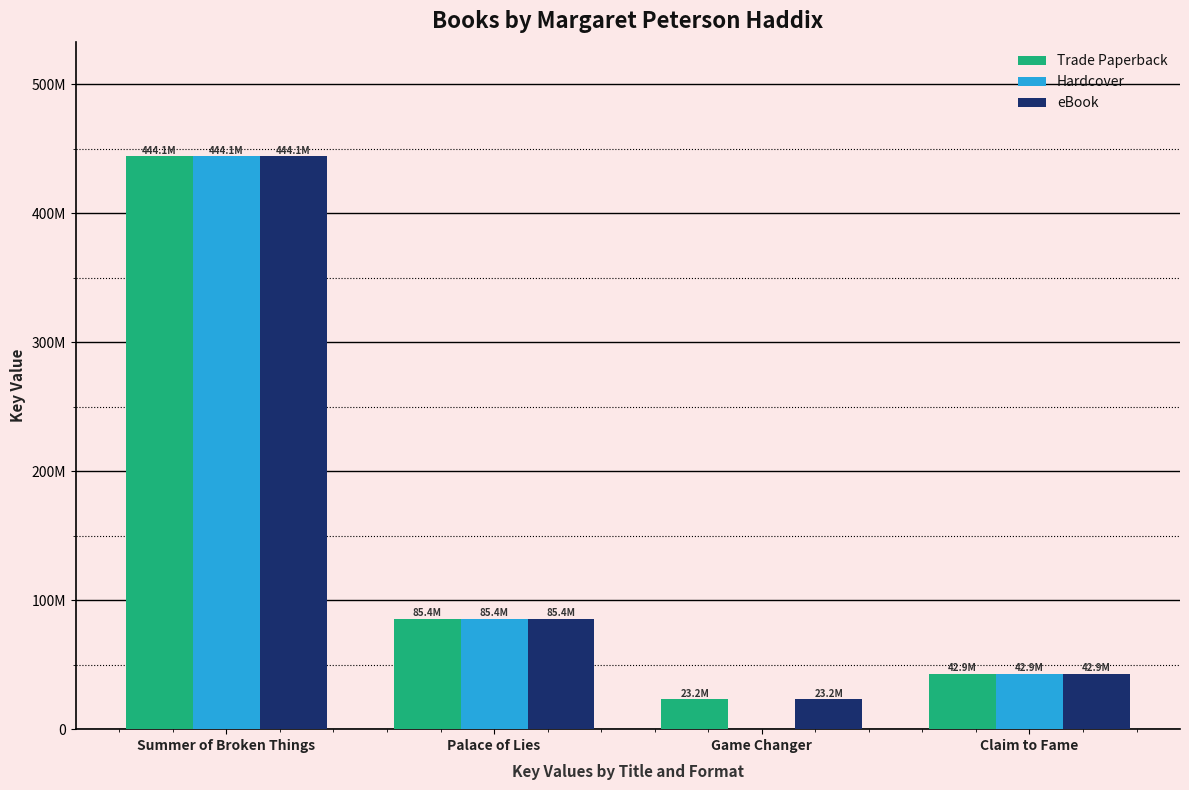

What are all the series names shown in the legend?

Trade Paperback, Hardcover, eBook